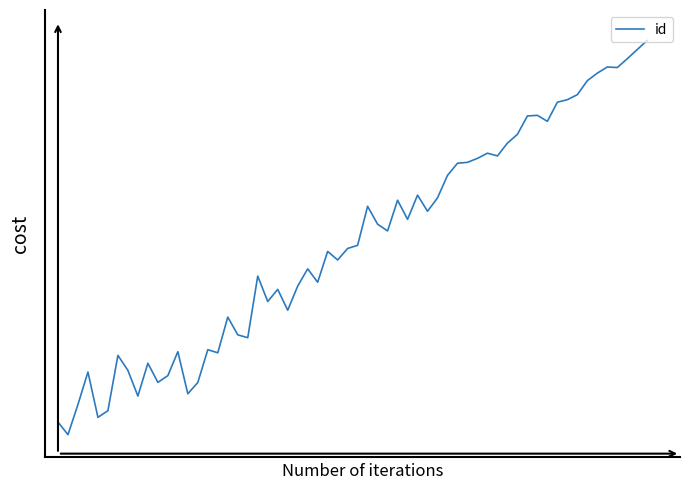

Does the chart have visible grid lines?

No